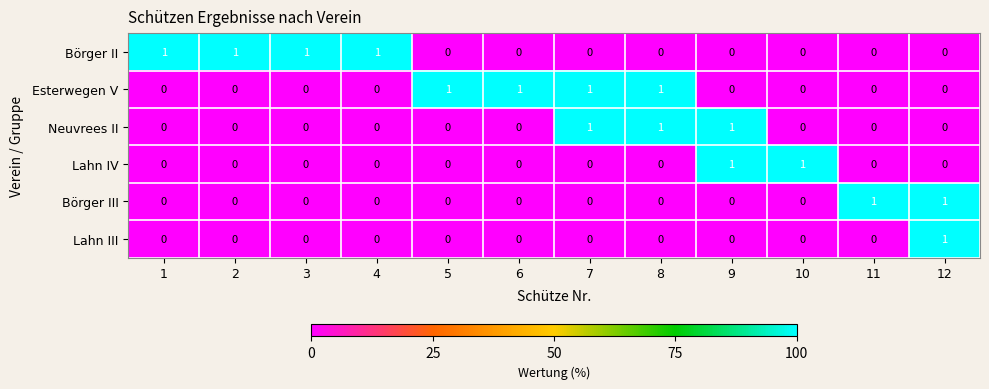

Which series changed the most between 6 and 8?

Neuvrees II